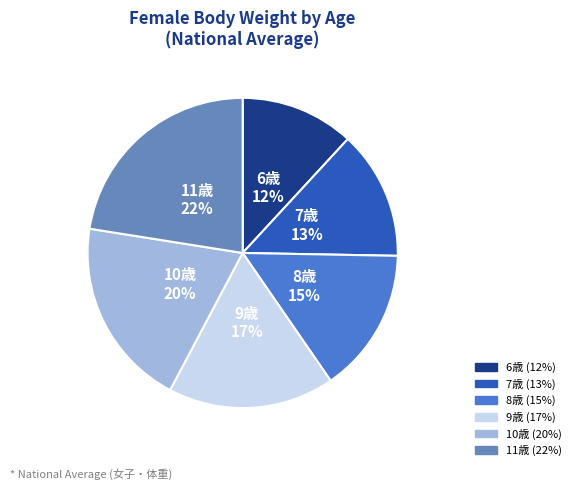

To the nearest percent, what is the combined percentage of 6歳 and 9歳?

29%